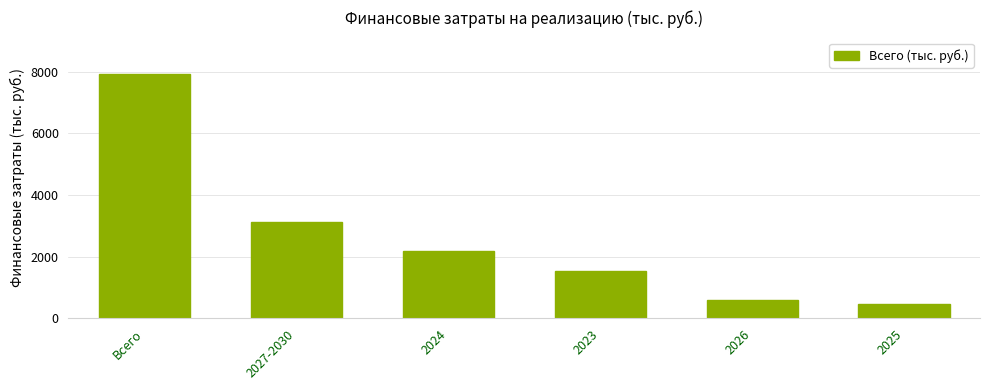

List the labels in order of value, largest first.

Всего, 2027-2030, 2024, 2023, 2026, 2025